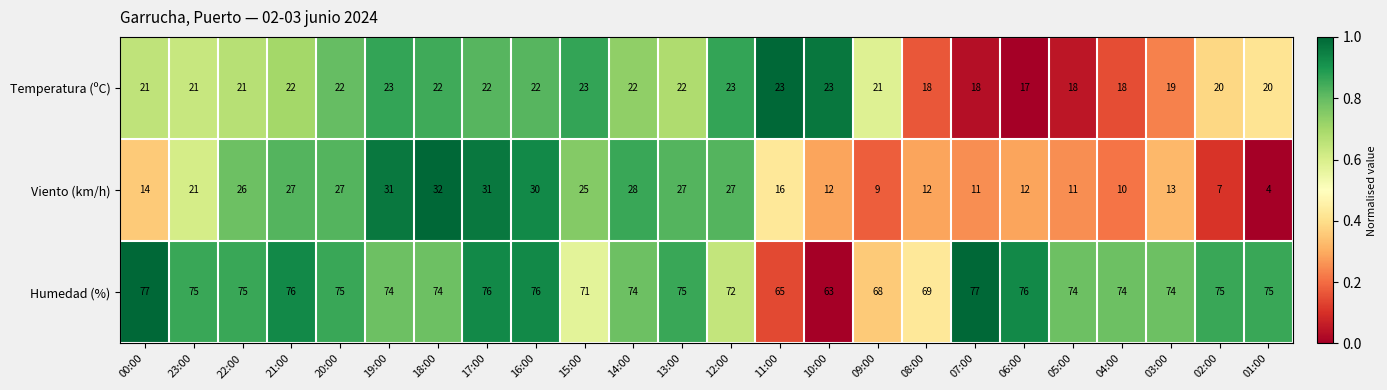

What is the difference between the maximum and minimum values in the Viento (km/h) series?

28